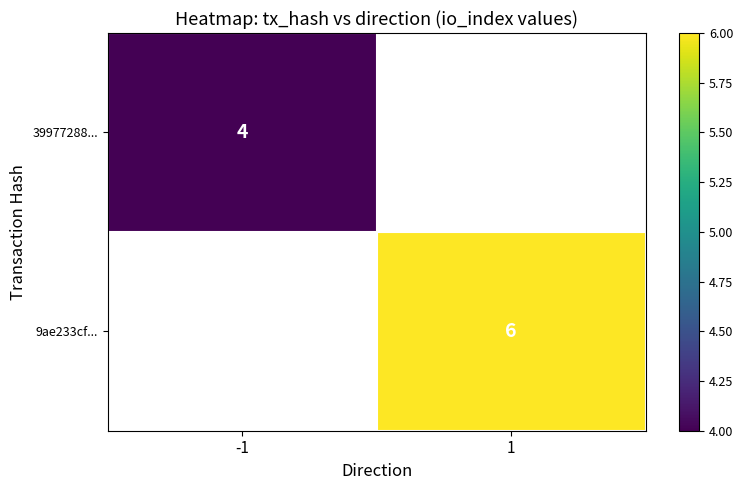

The 39977288... series shows 4 at -1. True or false?

True